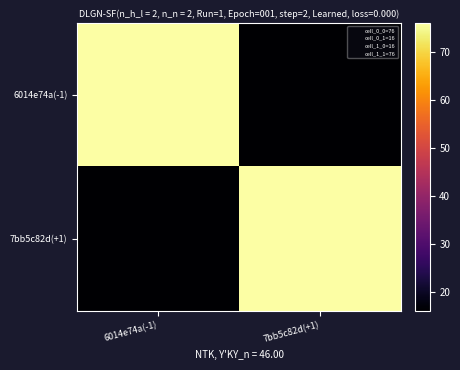

At which category is the sum across all series the highest?

6014e74a(-1)